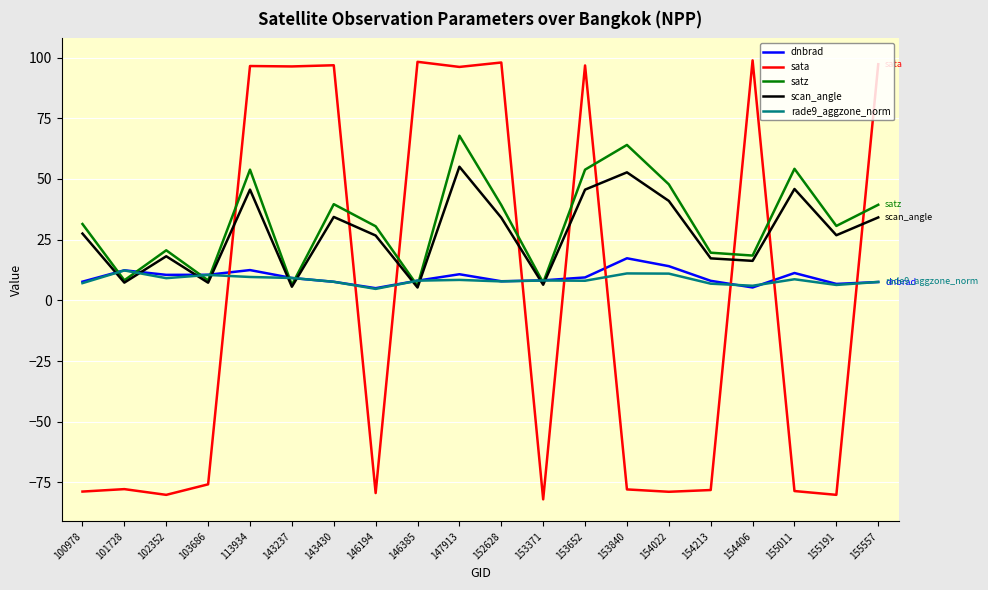

What is the lowest value of the sata series?

-82.0